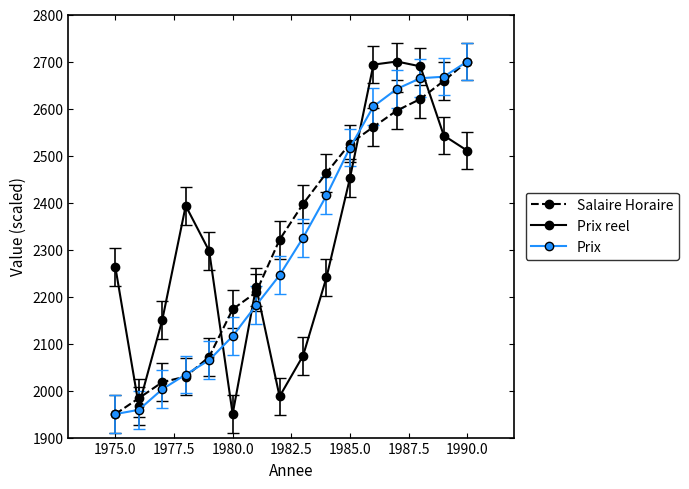

After their last crossing, which series has the higher values: Prix or Prix reel?

Prix